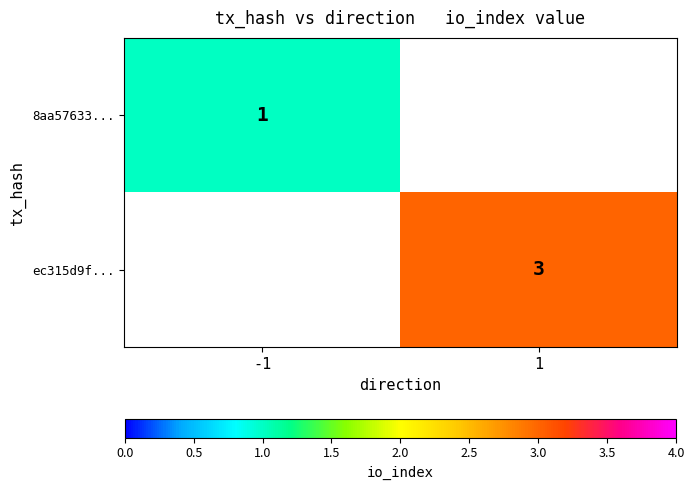

The 8aa57633... series shows 2 at -1. True or false?

False